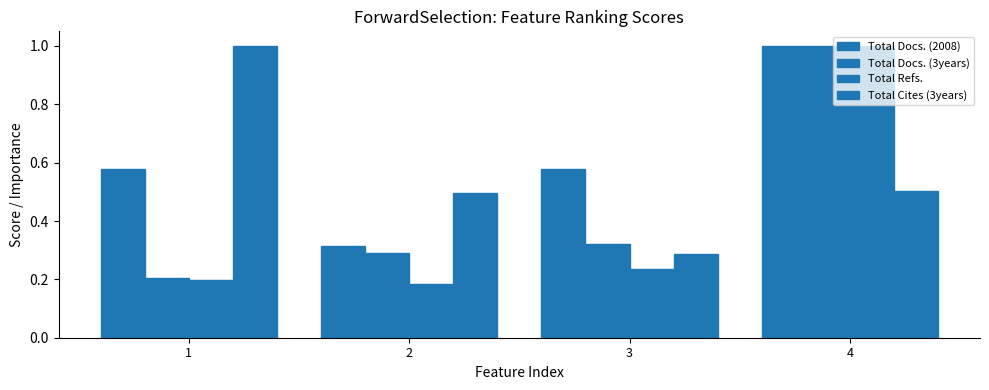

Which series has the largest range (max minus min)?

Total Refs.